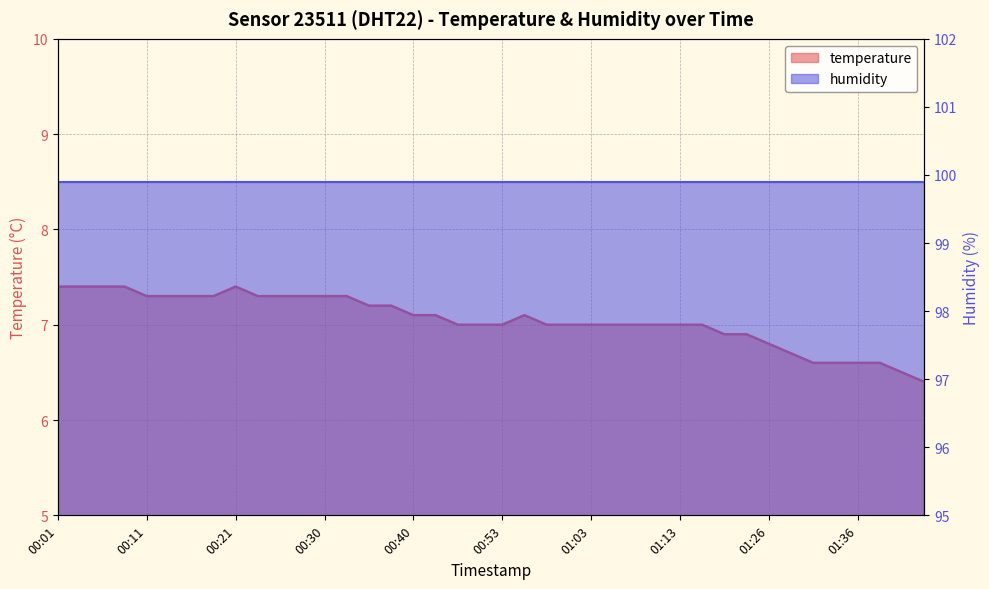

Reading right to left, transcribe all the data shown in this chart.

01:43=6.4	01:41=6.5	01:38=6.6	01:36=6.6	01:33=6.6	01:31=6.6	01:28=6.7	01:26=6.8	01:23=6.9	01:18=6.9	01:15=7.0	01:13=7.0	01:10=7.0	01:08=7.0	01:05=7.0	01:03=7.0	01:00=7.0	00:58=7.0	00:55=7.1	00:53=7.0	00:50=7.0	00:45=7.0	00:43=7.1	00:40=7.1	00:38=7.2	00:35=7.2	00:33=7.3	00:30=7.3	00:28=7.3	00:26=7.3	00:23=7.3	00:21=7.4	00:18=7.3	00:16=7.3	00:13=7.3	00:11=7.3	00:09=7.4	00:06=7.4	00:04=7.4	00:01=7.4